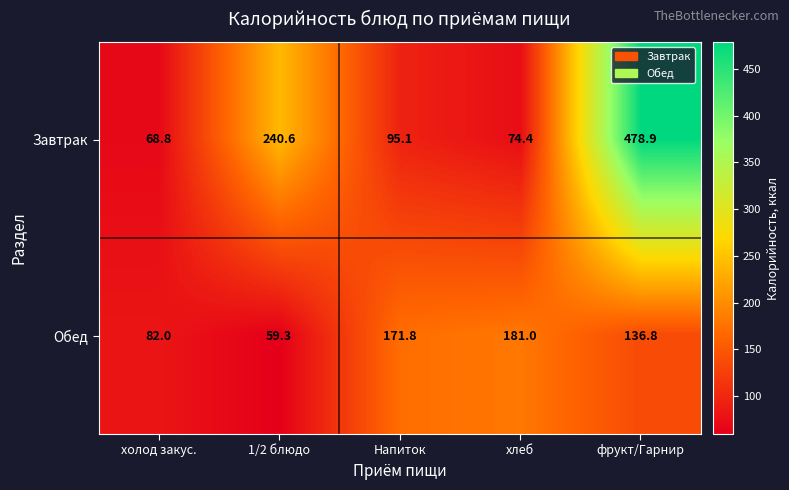

Reading left to right, what are all the values shown in this chart?

Завтрак: 68.8	240.6	95.1	74.4	478.9
Обед: 82.0	59.3	171.8	181.0	136.8